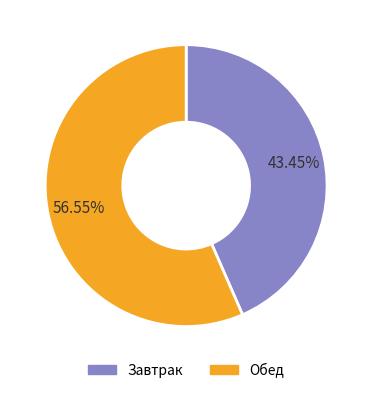

True or false: Завтрак accounts for 35% of the total.

False